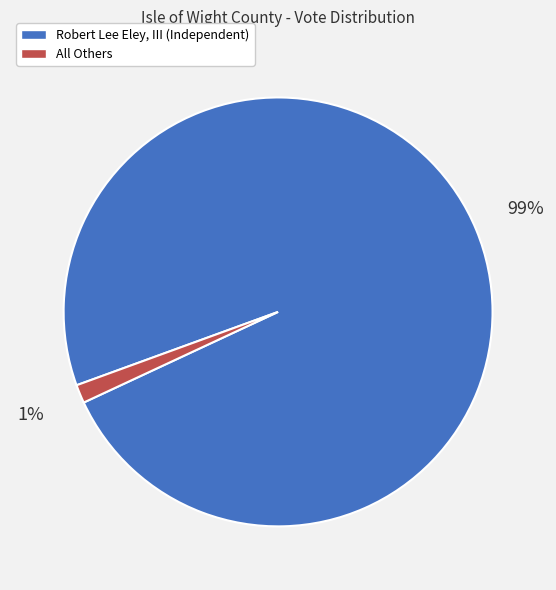

Is there a majority slice in this chart?

Yes